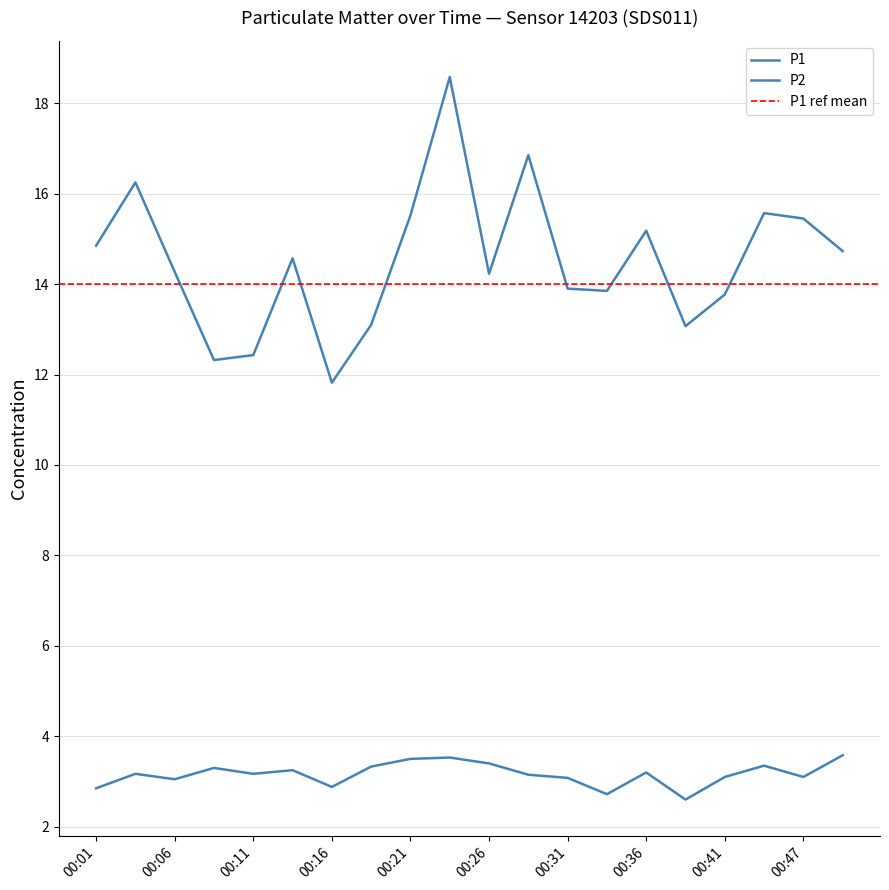

List the series in order of their overall mean, lowest first.

P2, P1